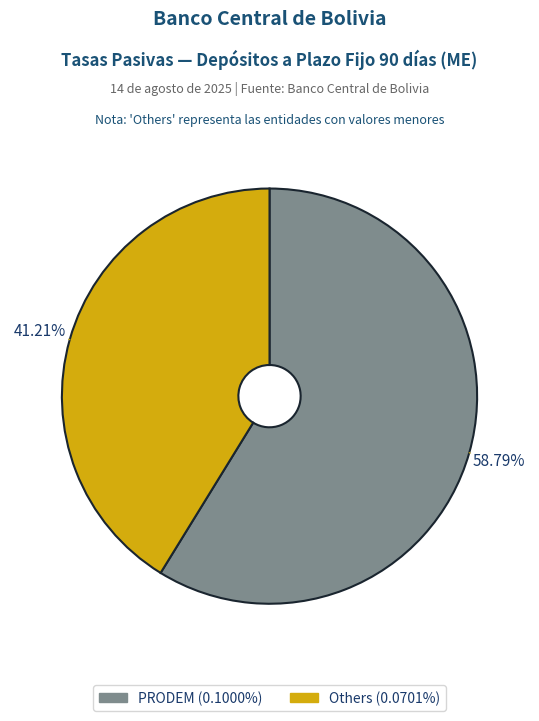

Count the number of slices in the pie.

2